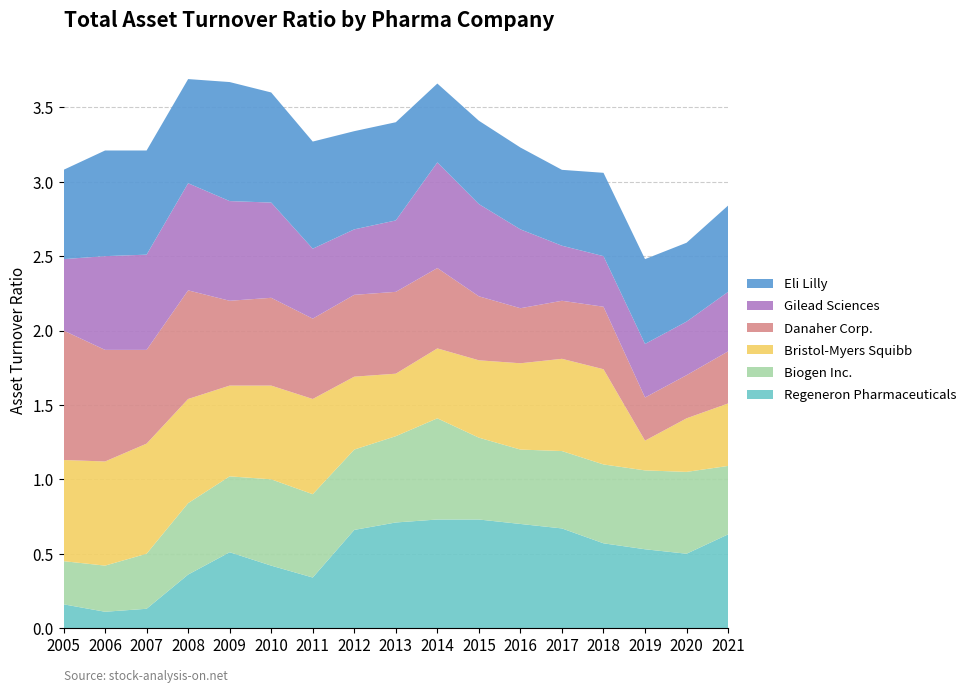

Reading left to right, list all the values displayed in this chart.

Regeneron Pharmaceuticals: 2005=0.2	2006=0.1	2007=0.1	2008=0.4	2009=0.5	2010=0.4	2011=0.3	2012=0.7	2013=0.7	2014=0.7	2015=0.7	2016=0.7	2017=0.7	2018=0.6	2019=0.5	2020=0.5	2021=0.6
Biogen Inc.: 2005=0.3	2006=0.3	2007=0.4	2008=0.5	2009=0.5	2010=0.6	2011=0.6	2012=0.5	2013=0.6	2014=0.7	2015=0.6	2016=0.5	2017=0.5	2018=0.5	2019=0.5	2020=0.6	2021=0.5
Bristol-Myers Squibb: 2005=0.7	2006=0.7	2007=0.7	2008=0.7	2009=0.6	2010=0.6	2011=0.6	2012=0.5	2013=0.4	2014=0.5	2015=0.5	2016=0.6	2017=0.6	2018=0.6	2019=0.2	2020=0.4	2021=0.4
Danaher Corp.: 2005=0.9	2006=0.8	2007=0.6	2008=0.7	2009=0.6	2010=0.6	2011=0.5	2012=0.6	2013=0.6	2014=0.5	2015=0.4	2016=0.4	2017=0.4	2018=0.4	2019=0.3	2020=0.3	2021=0.3
Gilead Sciences: 2005=0.5	2006=0.6	2007=0.6	2008=0.7	2009=0.7	2010=0.6	2011=0.5	2012=0.4	2013=0.5	2014=0.7	2015=0.6	2016=0.5	2017=0.4	2018=0.3	2019=0.4	2020=0.4	2021=0.4
Eli Lilly: 2005=0.6	2006=0.7	2007=0.7	2008=0.7	2009=0.8	2010=0.7	2011=0.7	2012=0.7	2013=0.7	2014=0.5	2015=0.6	2016=0.6	2017=0.5	2018=0.6	2019=0.6	2020=0.5	2021=0.6